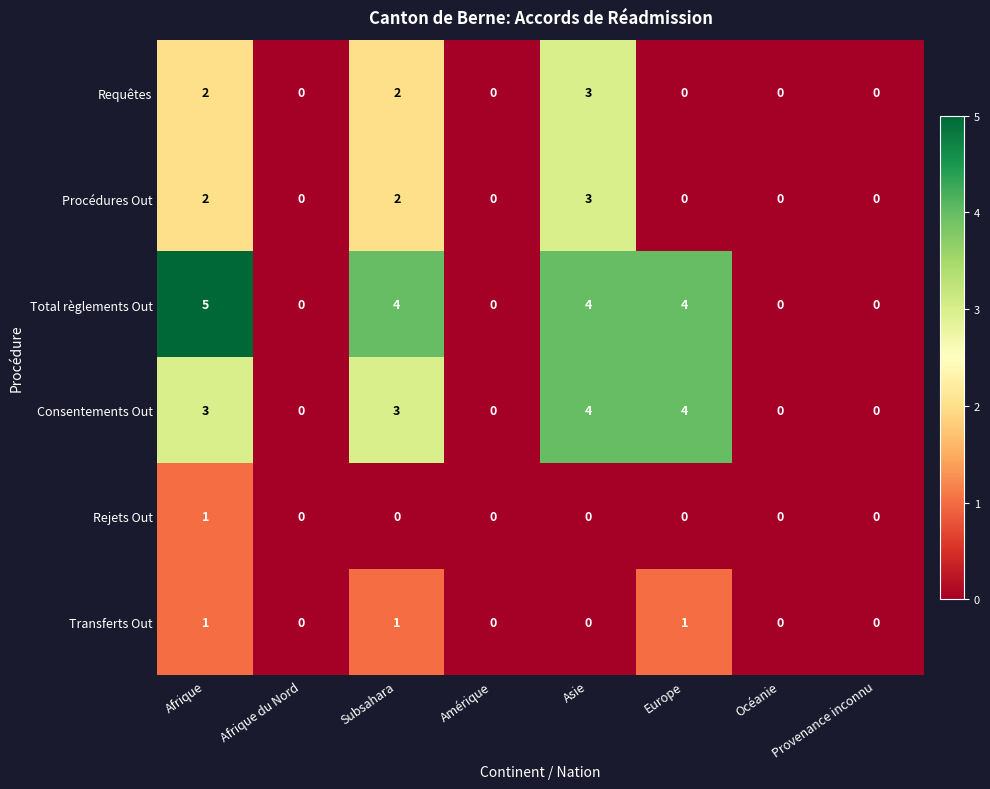

What is the sum of all Transferts Out values?

3